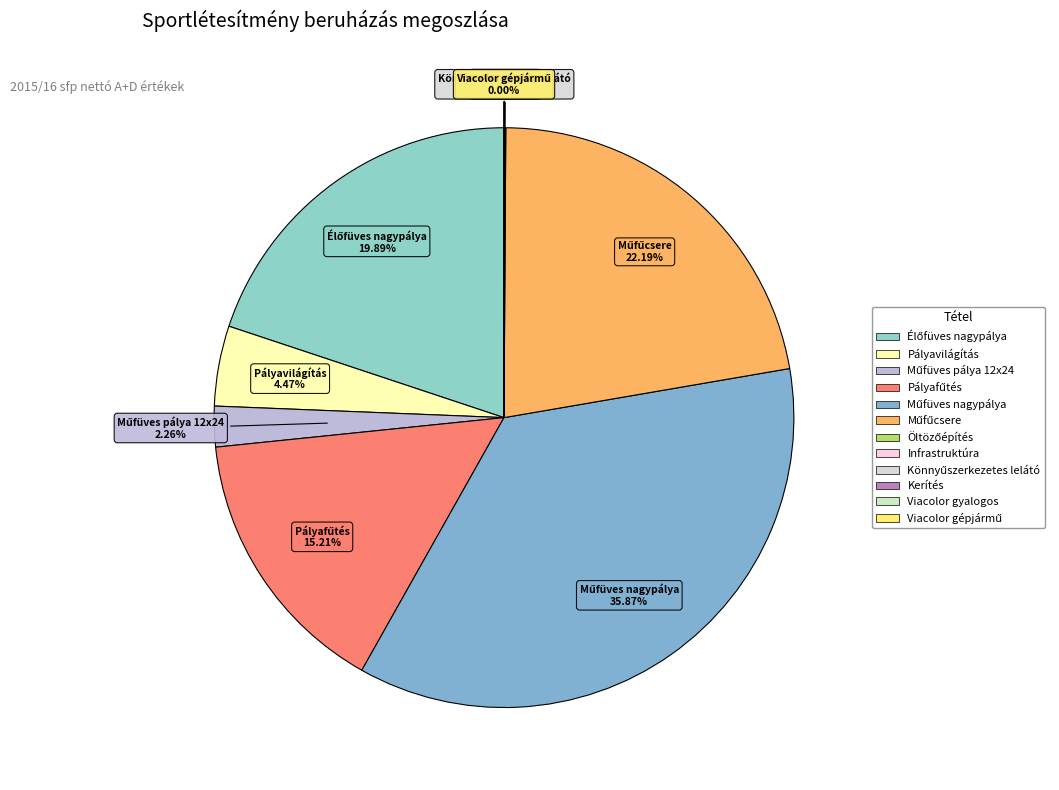

Is there a majority slice in this chart?

No